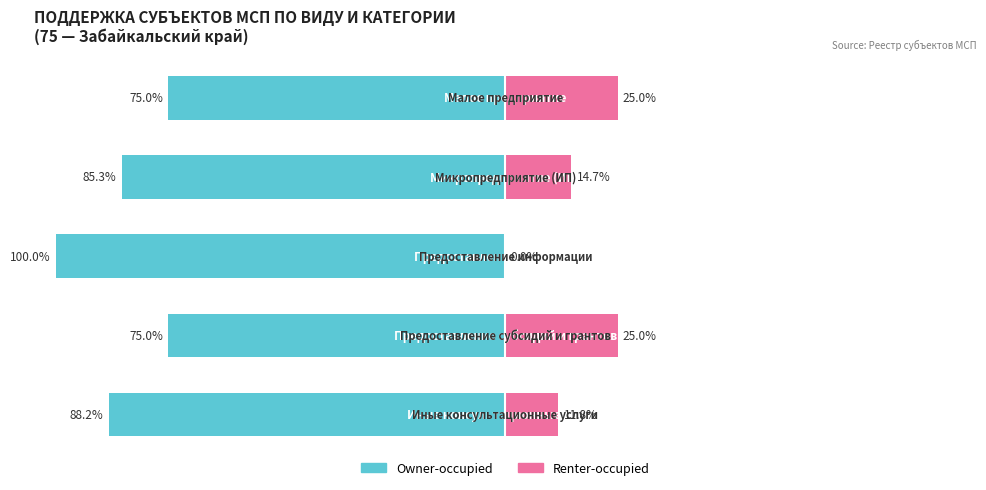

Where does the Renter-occupied series first go above 14?

1